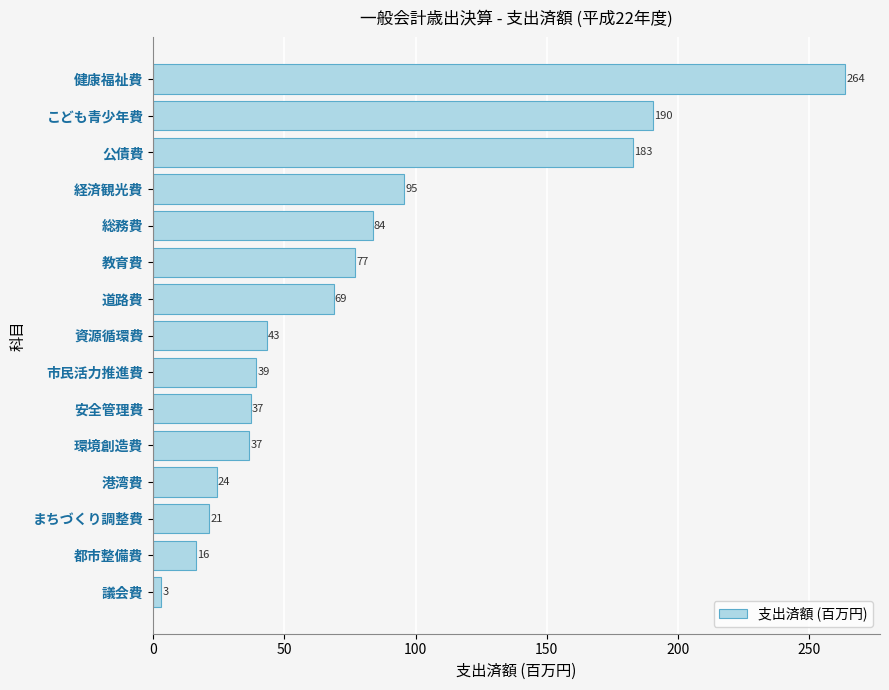

The chart shows a value of 182.9 at 公債費. True or false?

True